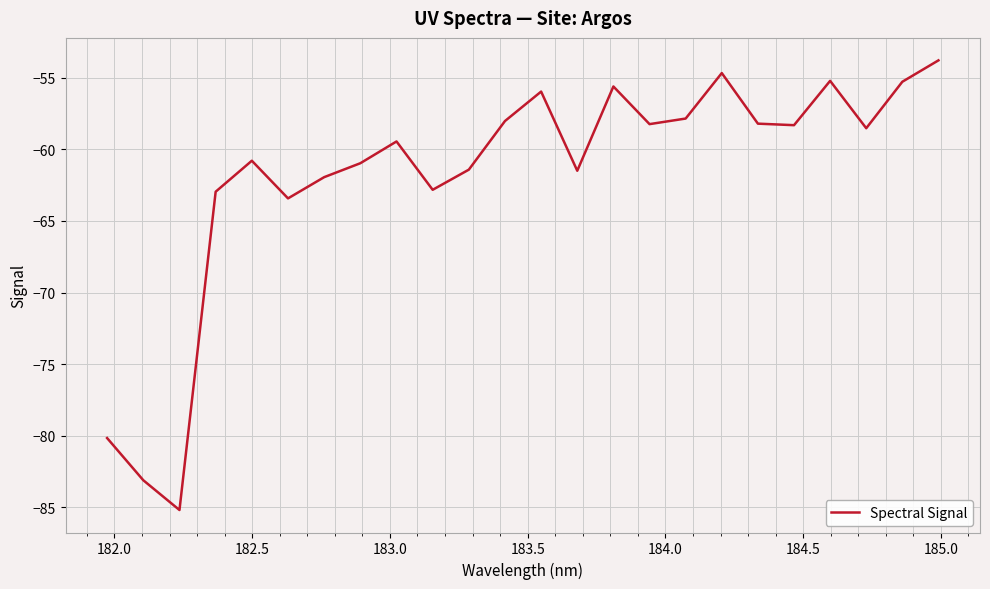

What is the smallest value displayed?

-85.2